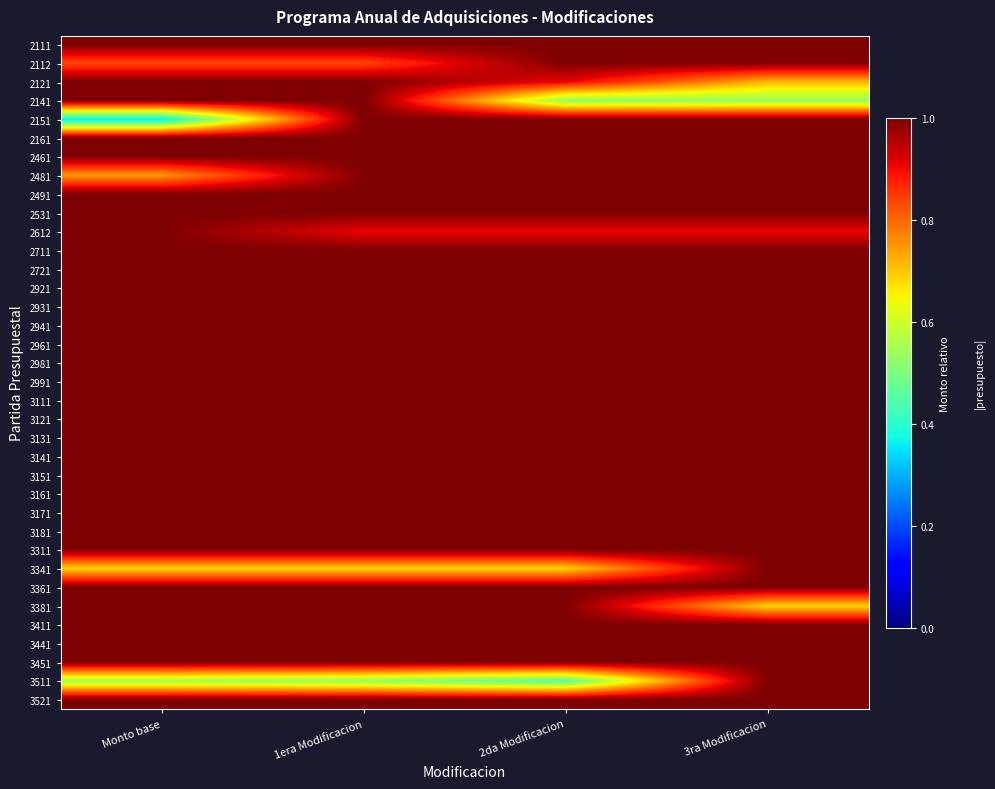

How many series are shown in this chart?

36